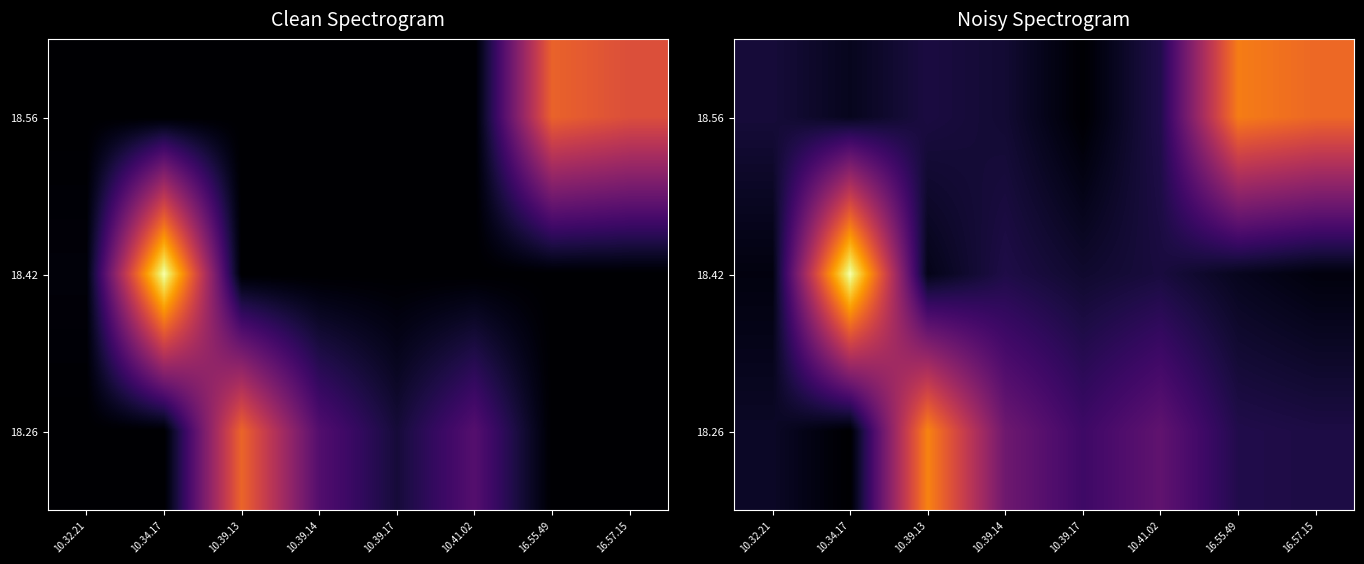

What is the sum of the 18.56 values at 10.34.17 and 10.41.02?

341.0